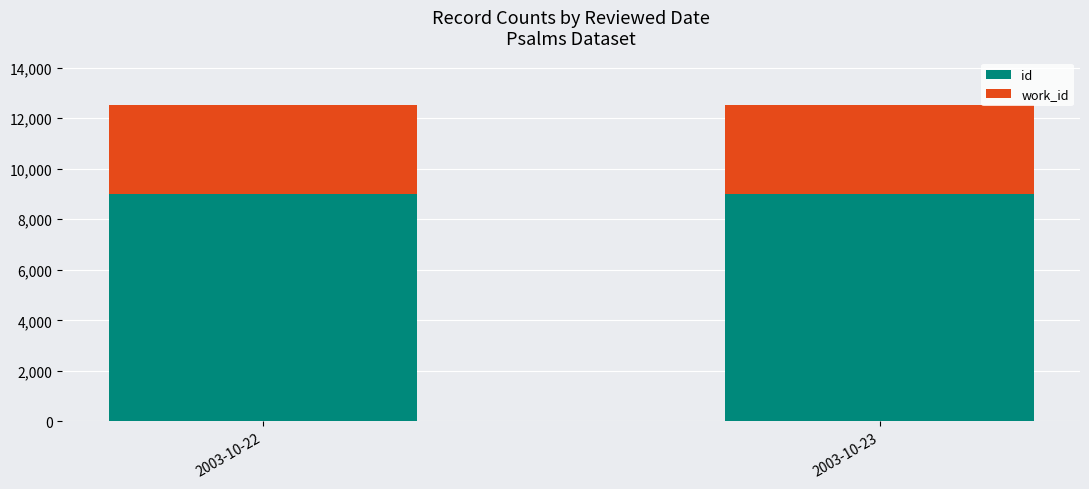

What is the sum of all id values?

17993